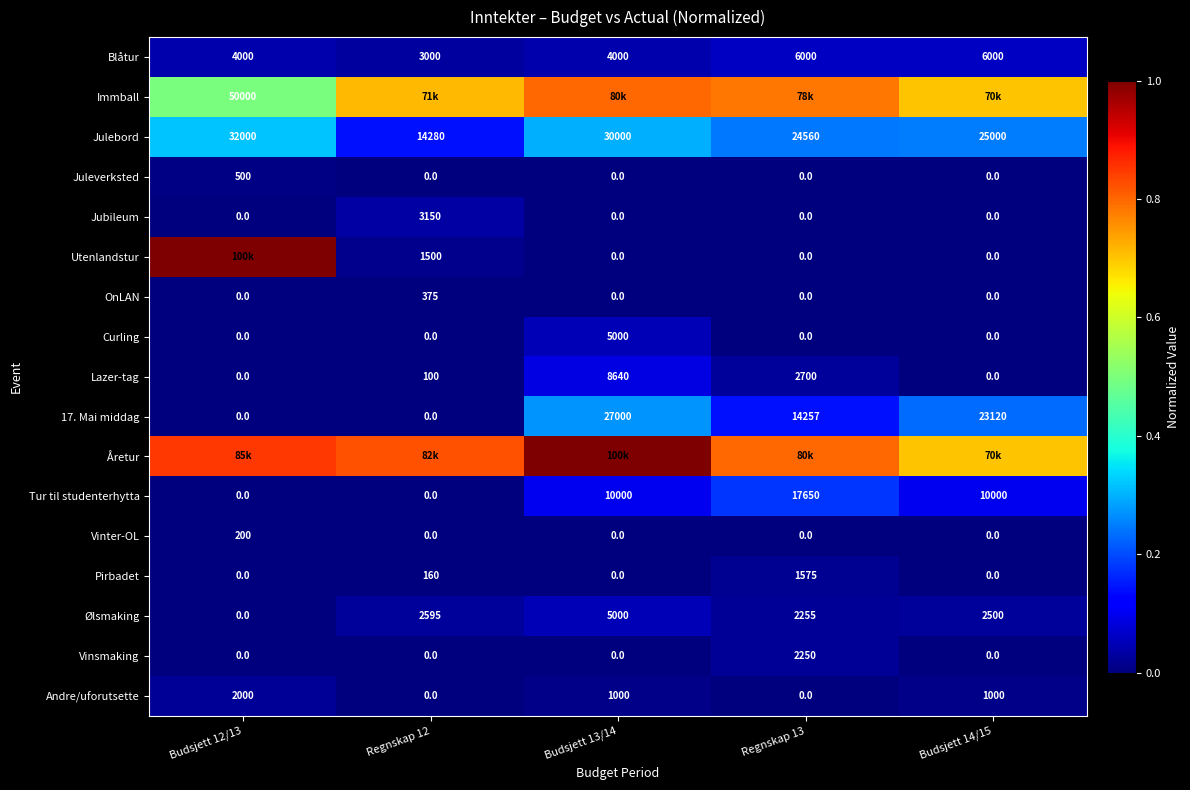

What is the total value across all series at Regnskap 12?

1.8